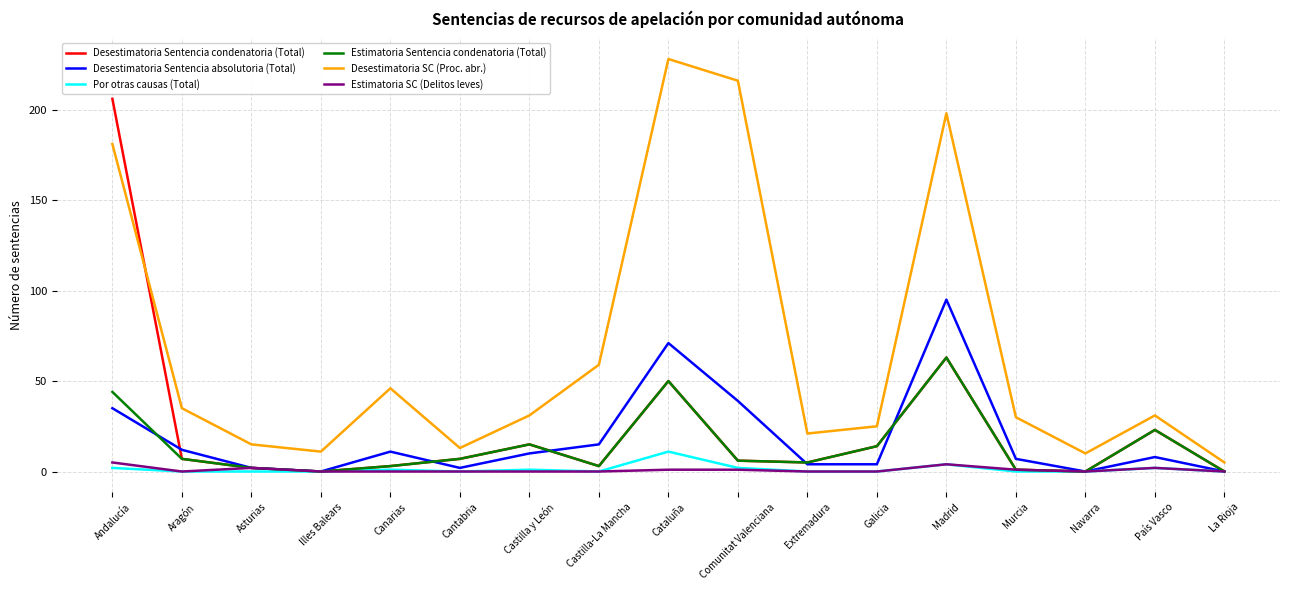

What is the approximate value of Desestimatoria SC (Proc. abr.) at País Vasco, to the nearest 5?

30